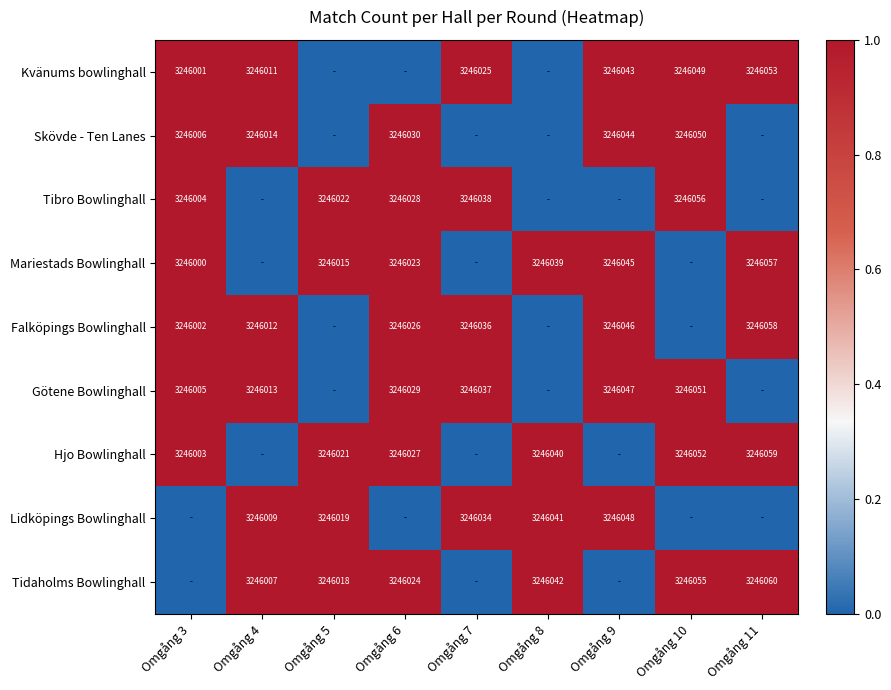

True or false: Götene Bowlinghall has a value of 5388564 at Omgång 10.

False